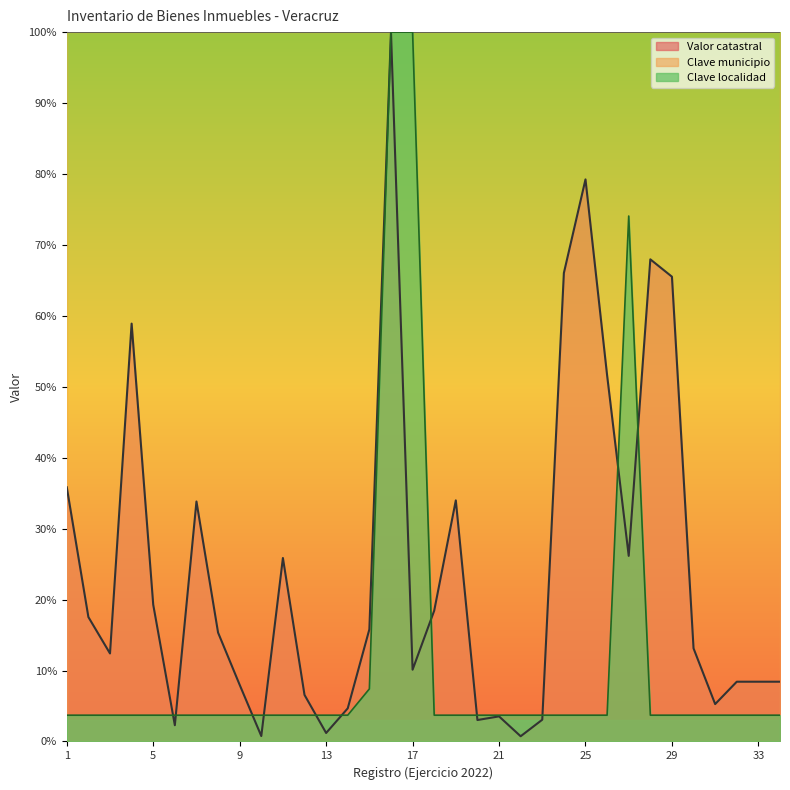

In Valor catastral, how many points are higher than both neighbors (excluding endpoints)?

8